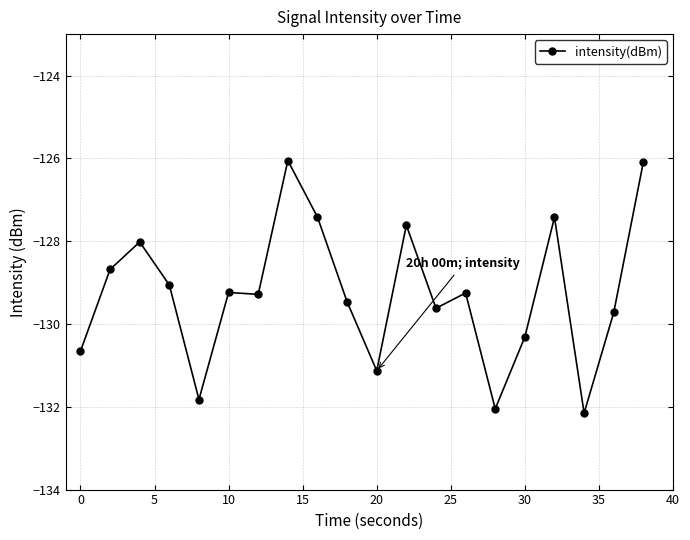

What is the sum of all values?

-2585.1